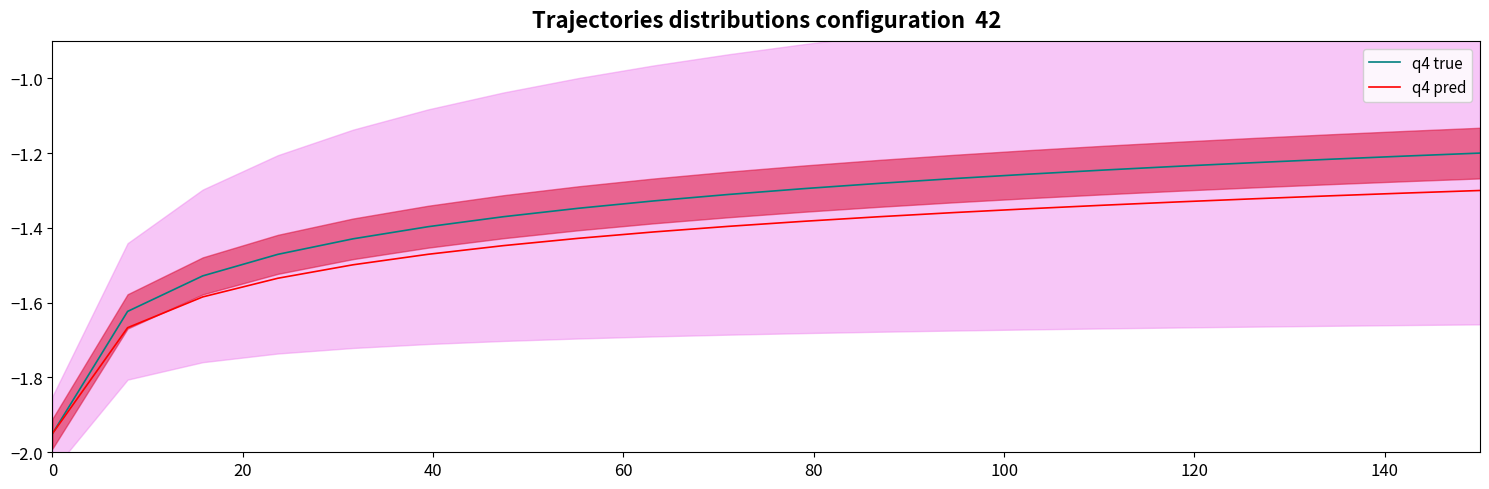

True or false: q4 pred and q4 true intersect in this chart.

False